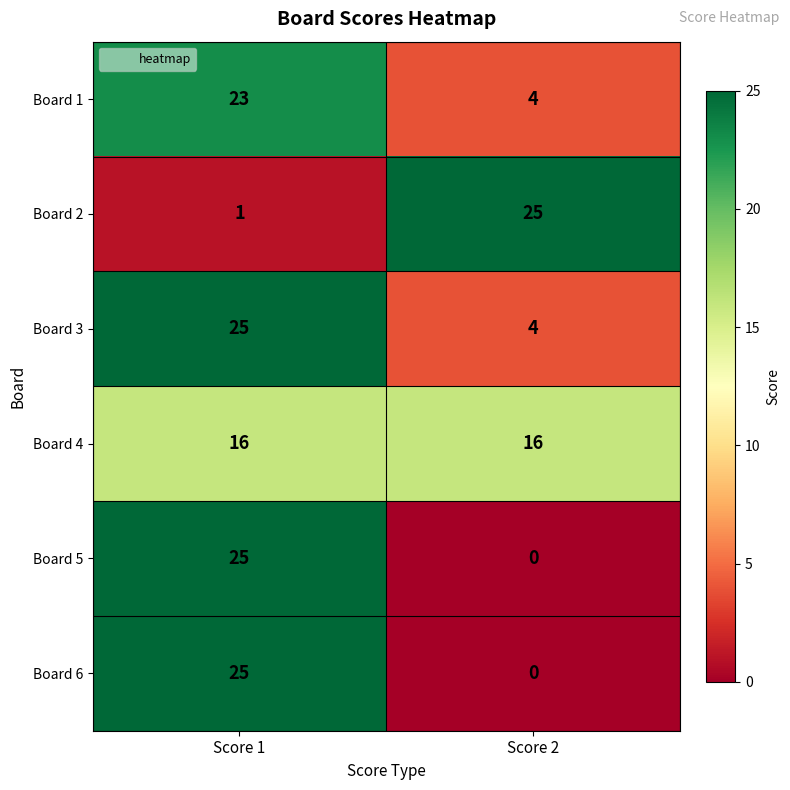

At which category does the chart reach its minimum across all series?

Score 2